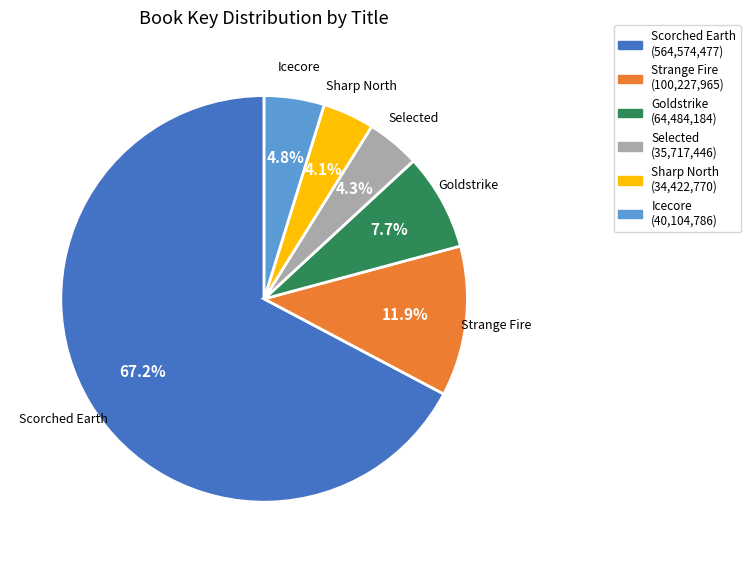

To the nearest percent, what is the difference between the Scorched Earth and Sharp North slice percentages?

63%